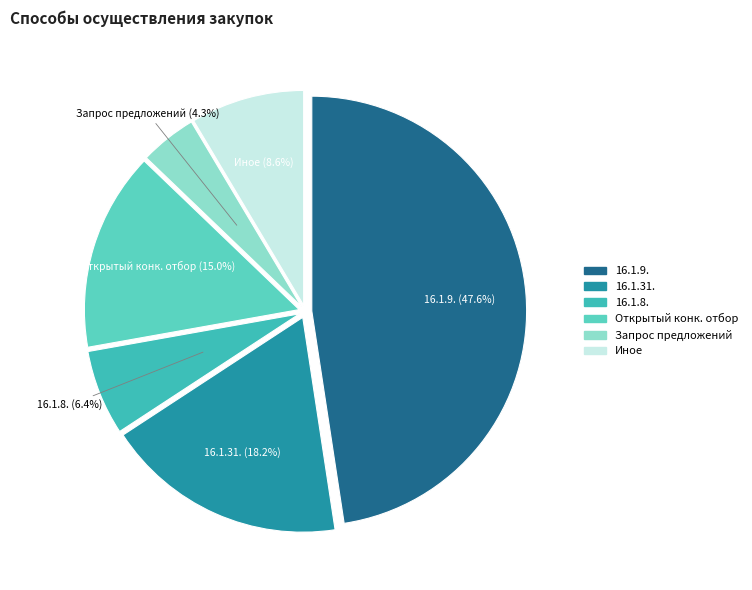

How many slices are in this pie chart?

6